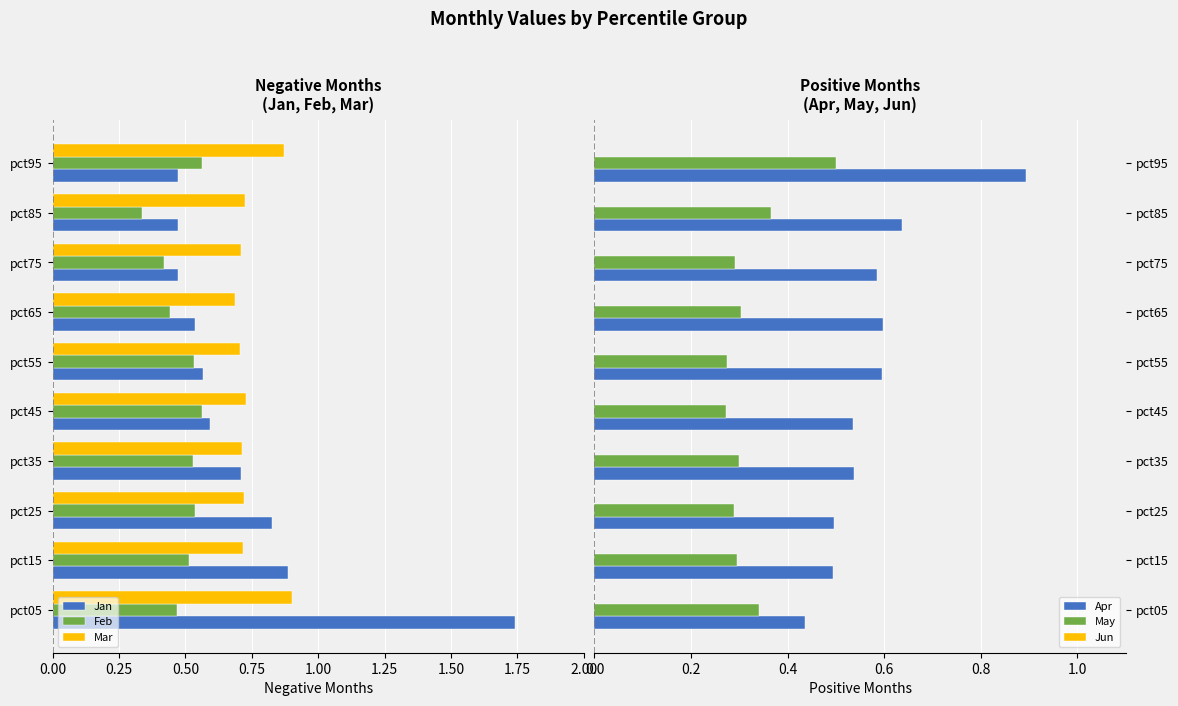

What is the sum of the Mar values at pct05 and pct65?

1.6